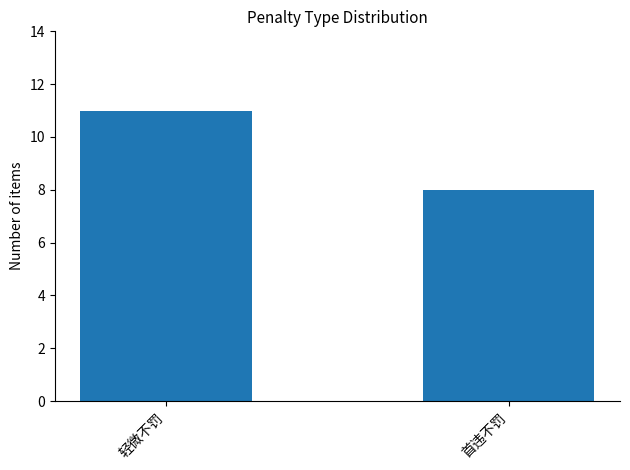

Reading left to right, list all the values displayed in this chart.

11	8